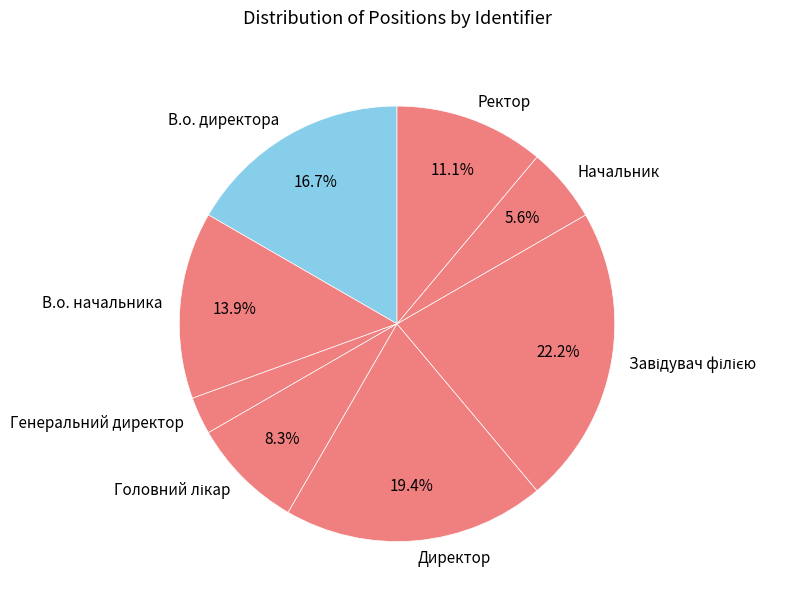

Count the number of slices in the pie.

8